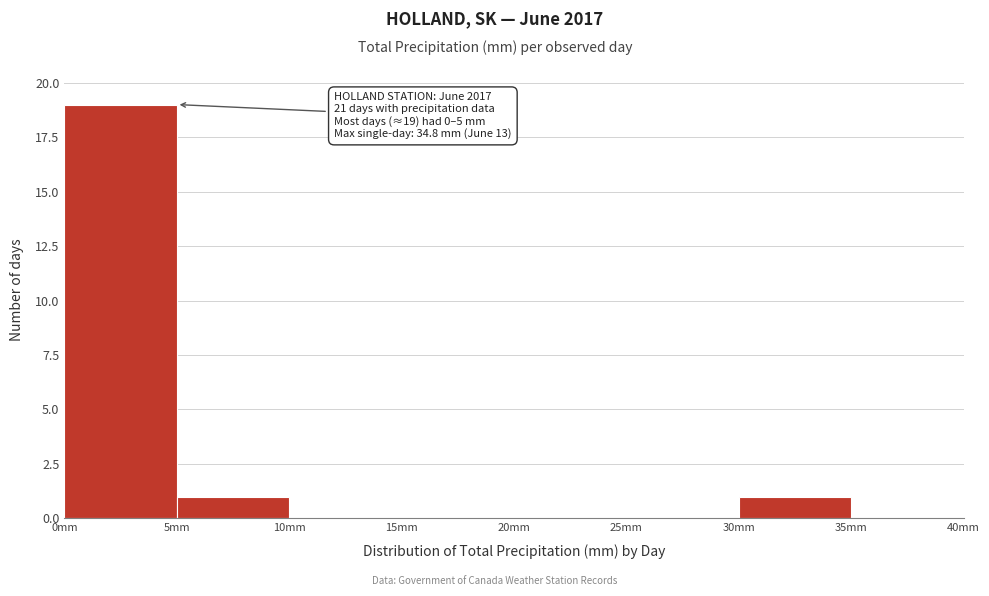

Over which range of the x-axis is the bar tallest?

0 to 5